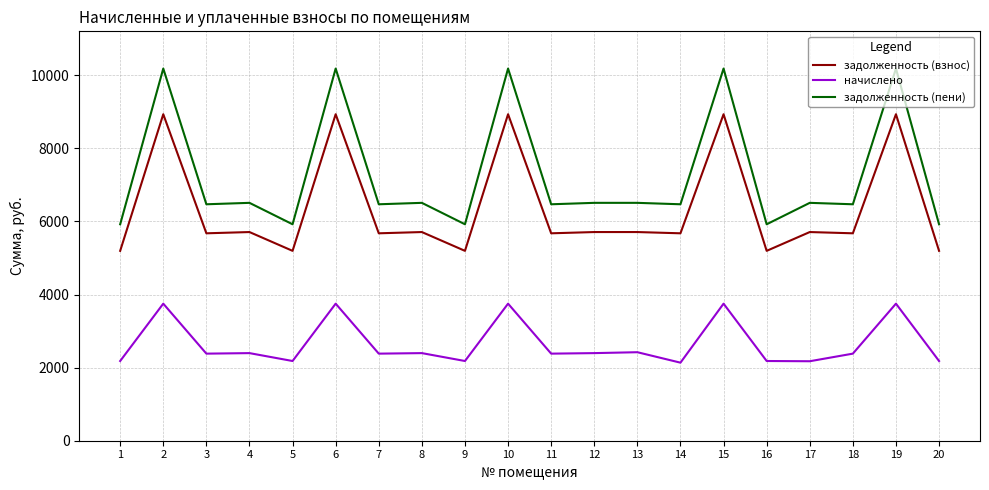

What are all the series names shown in the legend?

задолженность (взнос), начислено, задолженность (пени)